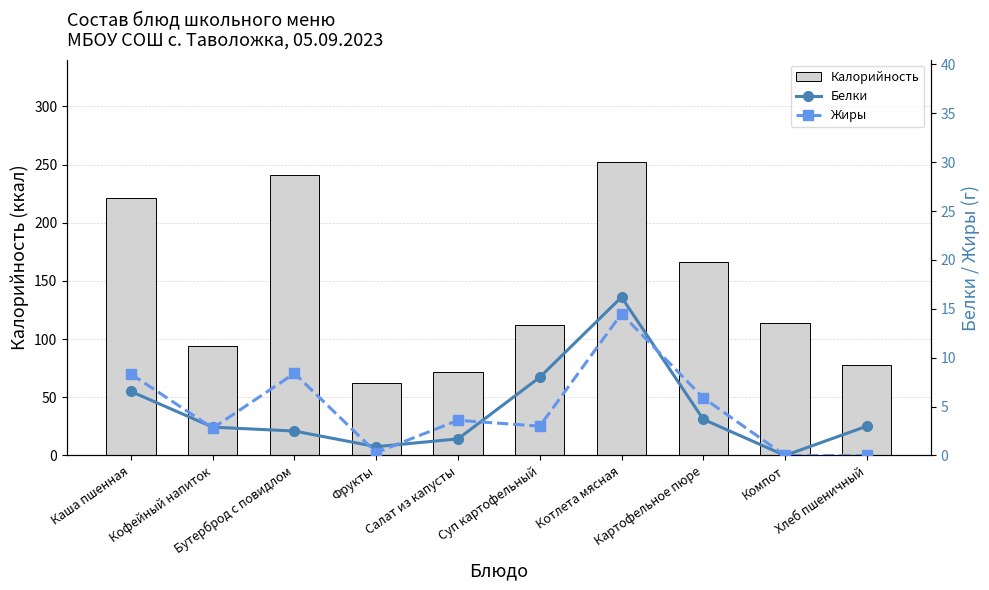

At which label does Жиры reach its minimum?

Компот